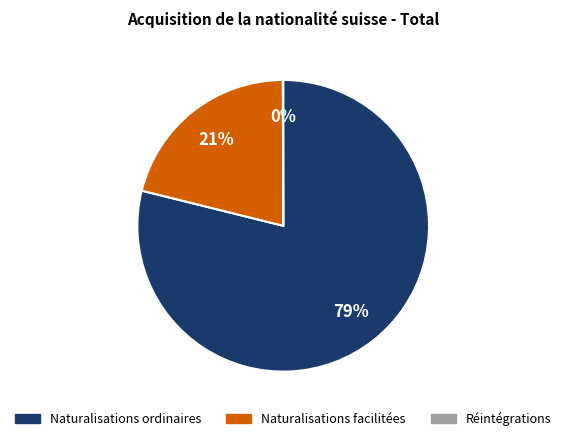

To the nearest percent, what is the difference between the largest and smallest slice percentages?

79%